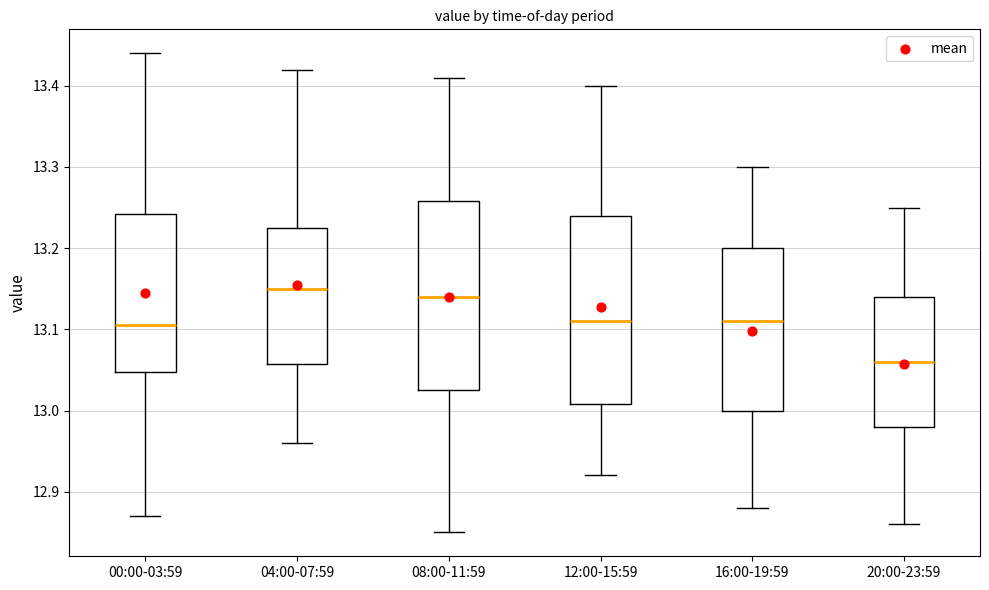

Reading left to right, read every box against the y-axis: the position of its median line, the range the box covers, and the ends of its whiskers. The values are not printed on the chart, so give them approximately, as read against the axis.

00:00-03:59: median 13.11, box 13.05 to 13.24, whiskers 12.87 to 13.44
04:00-07:59: median 13.15, box 13.06 to 13.23, whiskers 12.96 to 13.42
08:00-11:59: median 13.14, box 13.03 to 13.26, whiskers 12.85 to 13.41
12:00-15:59: median 13.11, box 13.01 to 13.24, whiskers 12.92 to 13.40
16:00-19:59: median 13.11, box 13.00 to 13.20, whiskers 12.88 to 13.30
20:00-23:59: median 13.06, box 12.98 to 13.14, whiskers 12.86 to 13.25